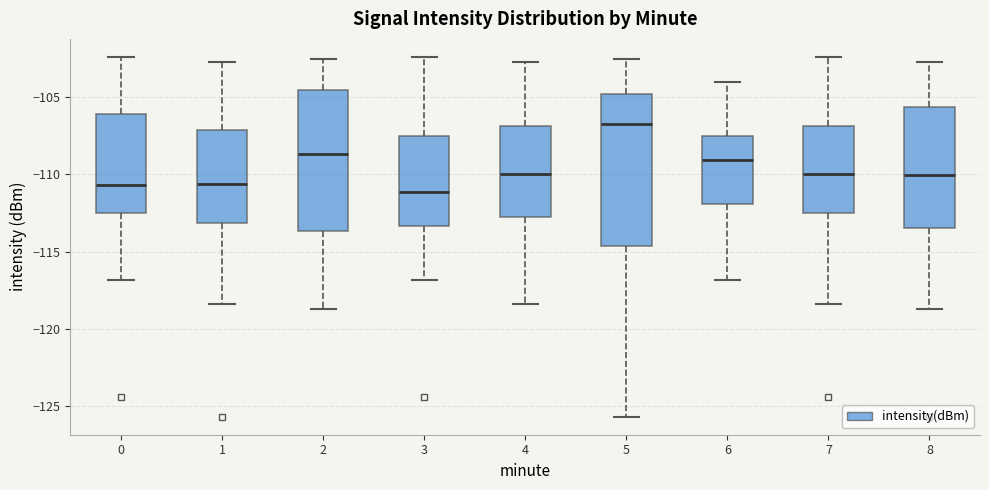

Comparing the boxes themselves (not the whiskers), which one is the tallest?

5